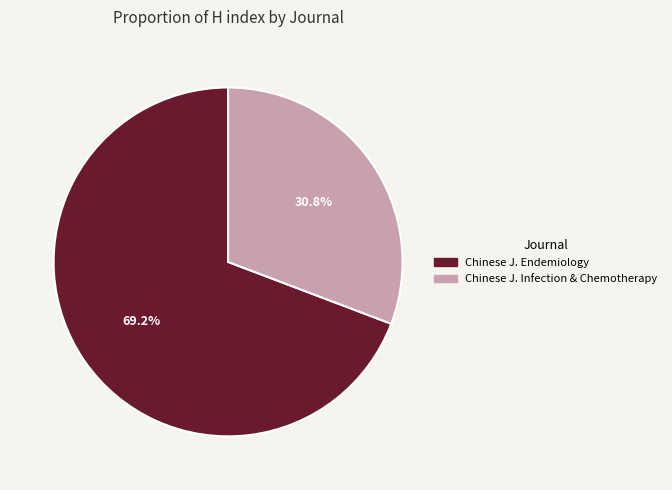

What is the smallest slice in the pie chart?

Chinese J. Infection & Chemotherapy